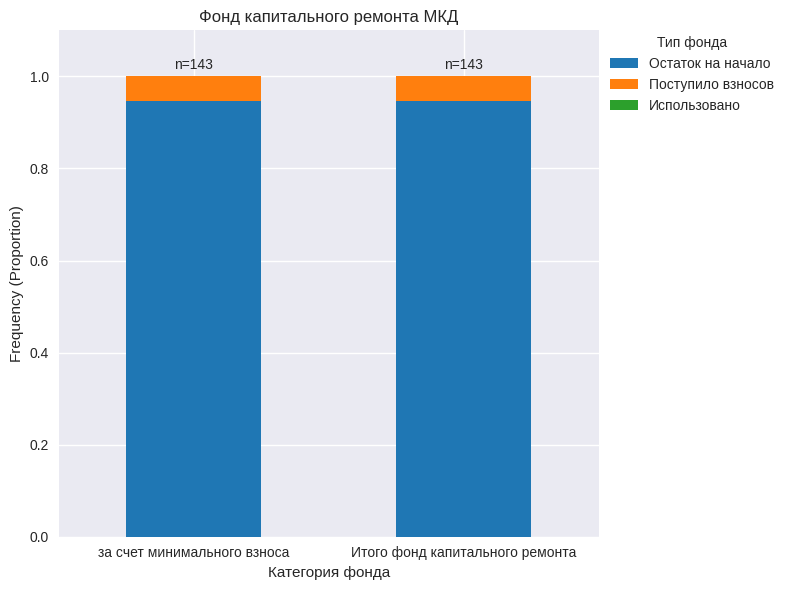

What is the sum of all Остаток на начало values?

1.9